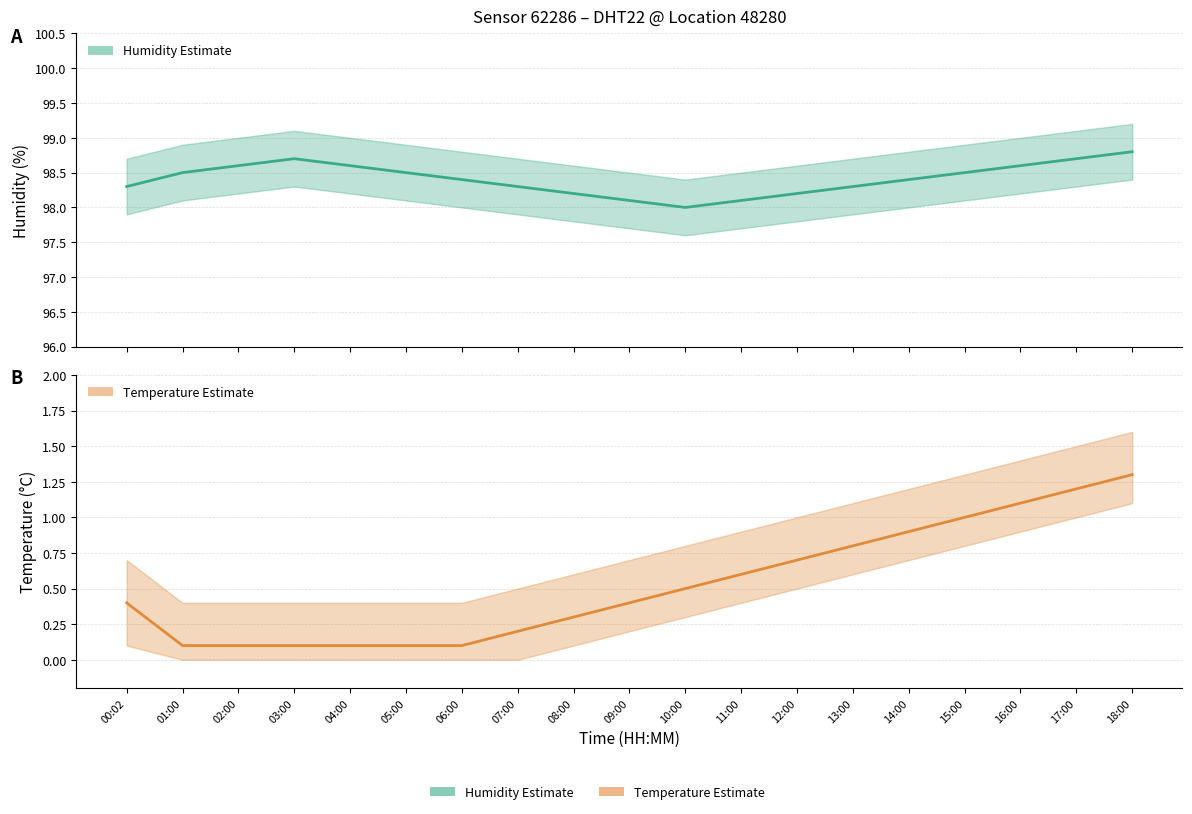

What is the spread (max minus min) of values at 00:02?

98.6